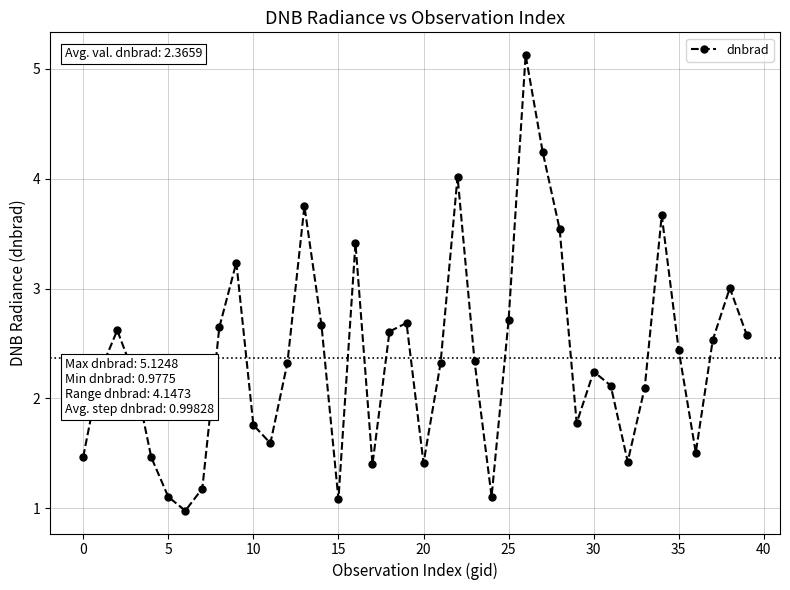

What is the difference between the maximum and minimum values?

4.1